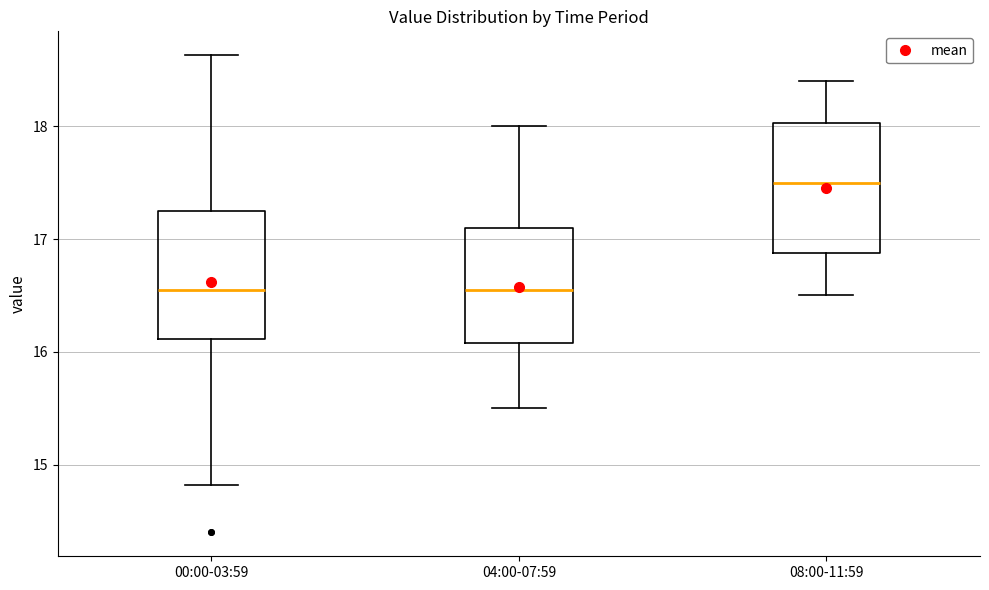

Where is the upper edge of the box for 04:00-07:59 on the y-axis? The values are not printed on the chart, so give them approximately, as read against the axis.

17.1